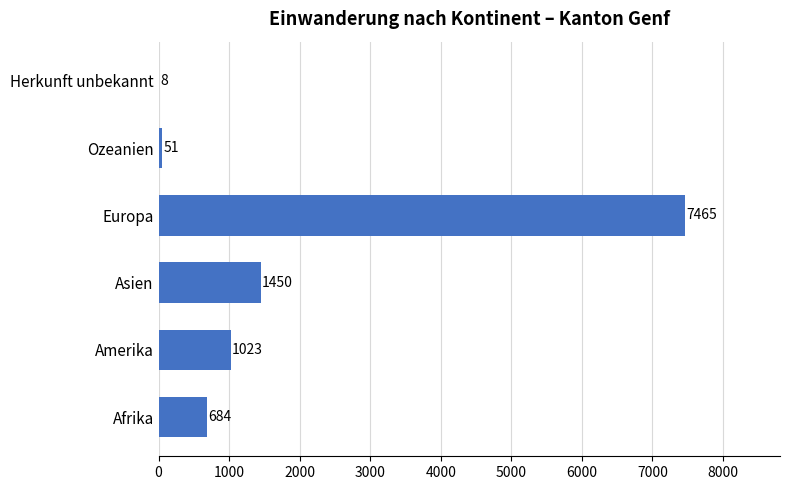

Where is the data nearest to the value 3736?

Asien